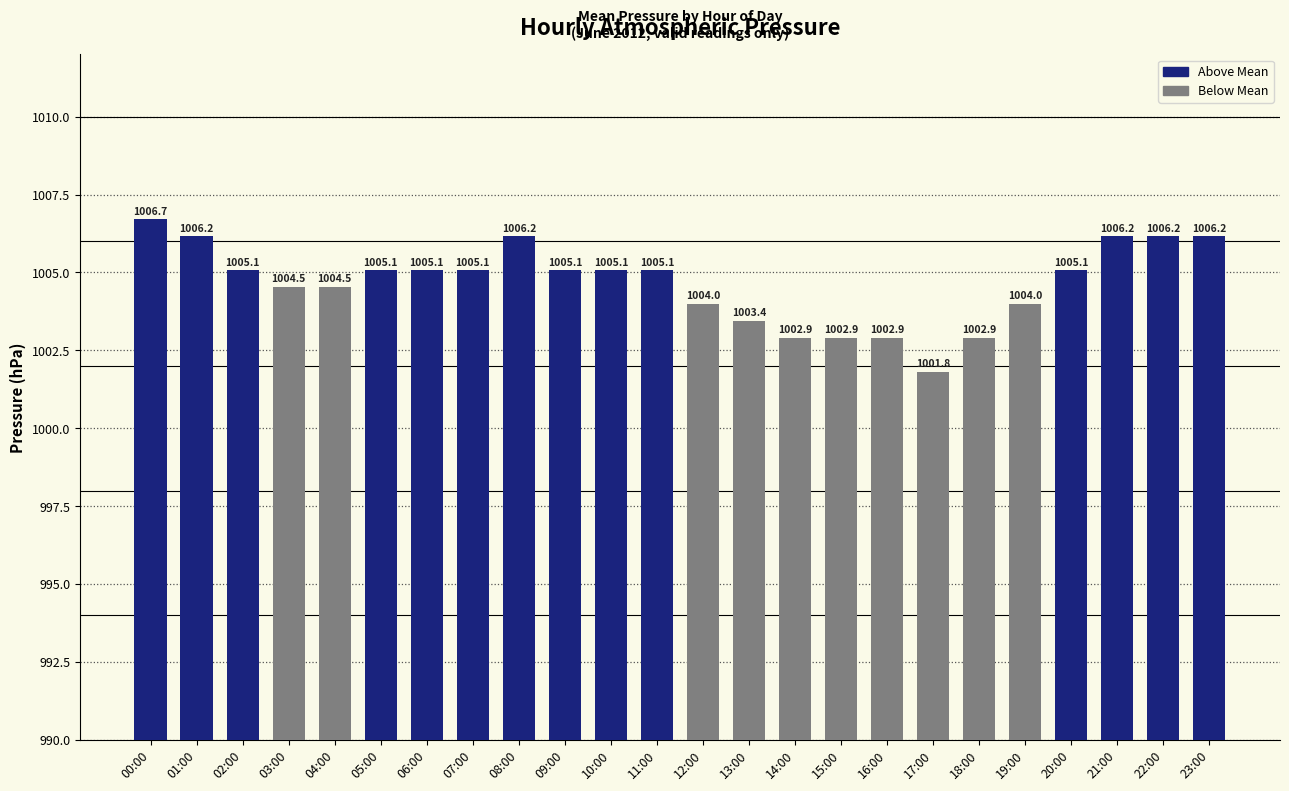

How many data points are less than 1005?

10